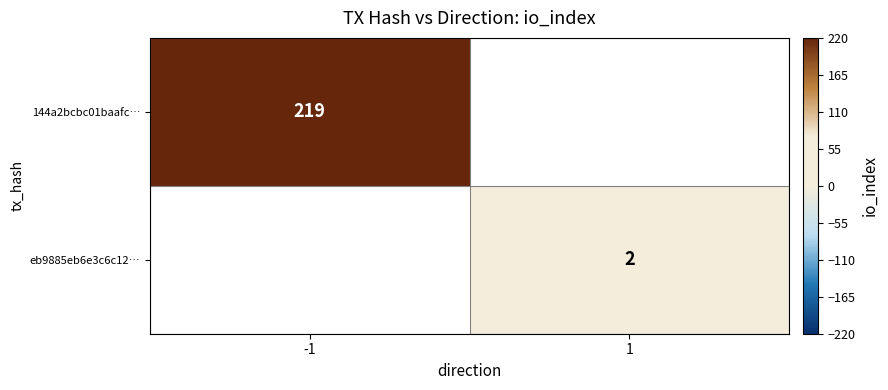

The value of eb9885eb6e3c6c12… at 1 is 1. True or false?

False